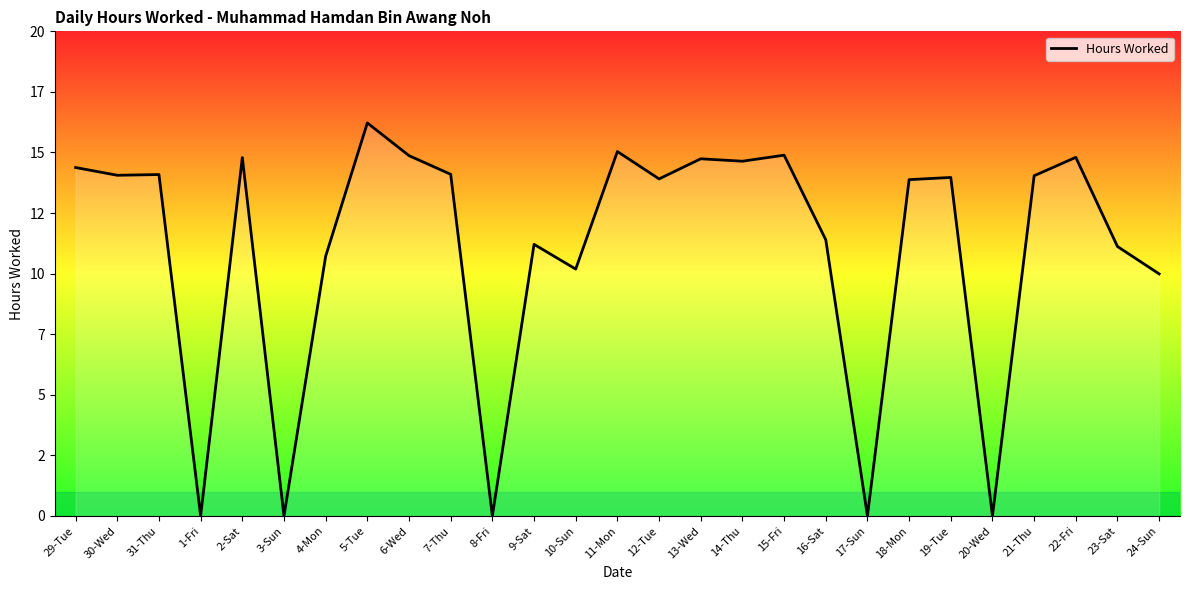

The chart shows a value of 24.2 at 19-Tue. True or false?

False